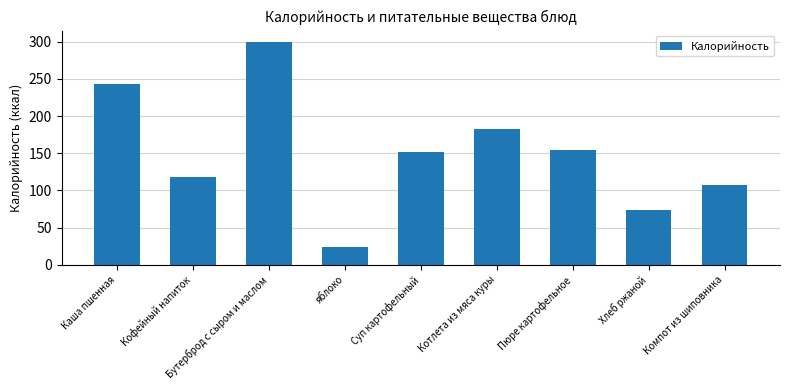

Are the bars horizontal?

No